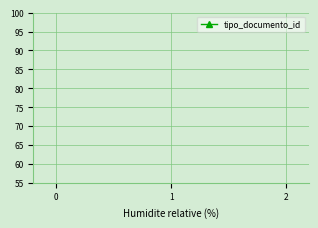

The chart shows a value of 312 at 2. True or false?

False